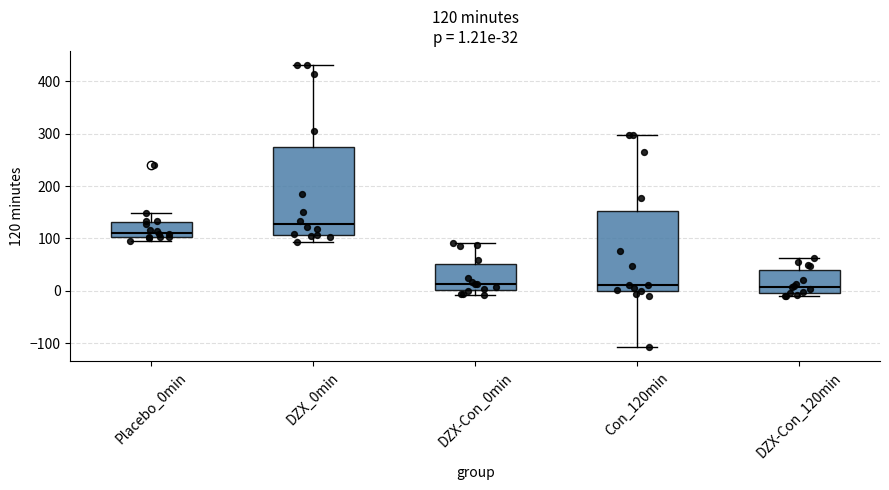

Which box is the tallest, from its lower edge to its upper edge?

DZX_0min